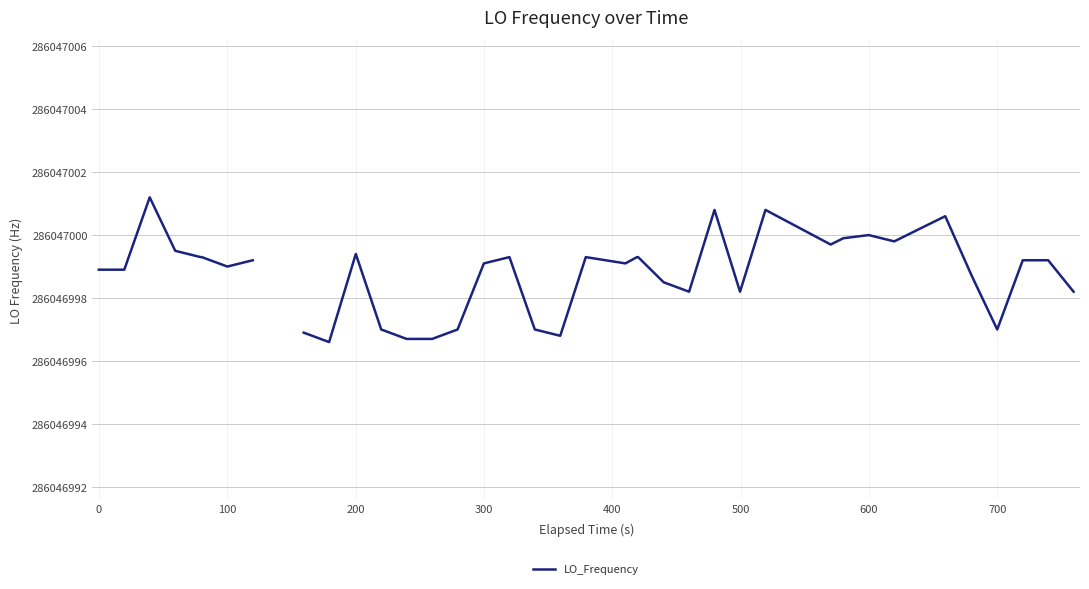

What is the ratio of the value at 23 to the value at 25?

1.0